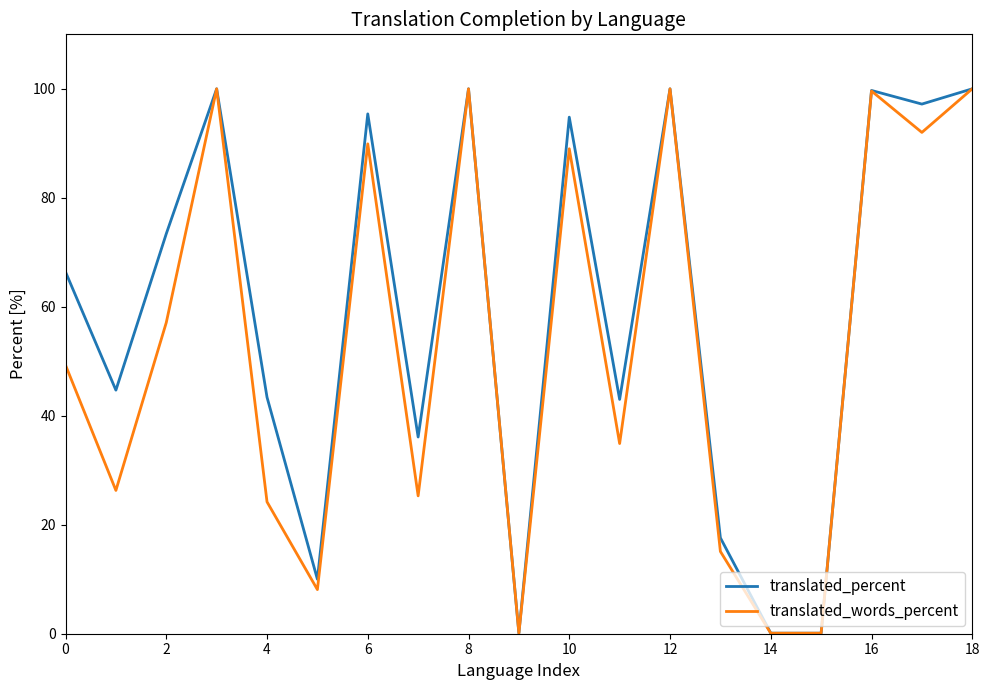

How many values in the translated_percent series are below 66?

9